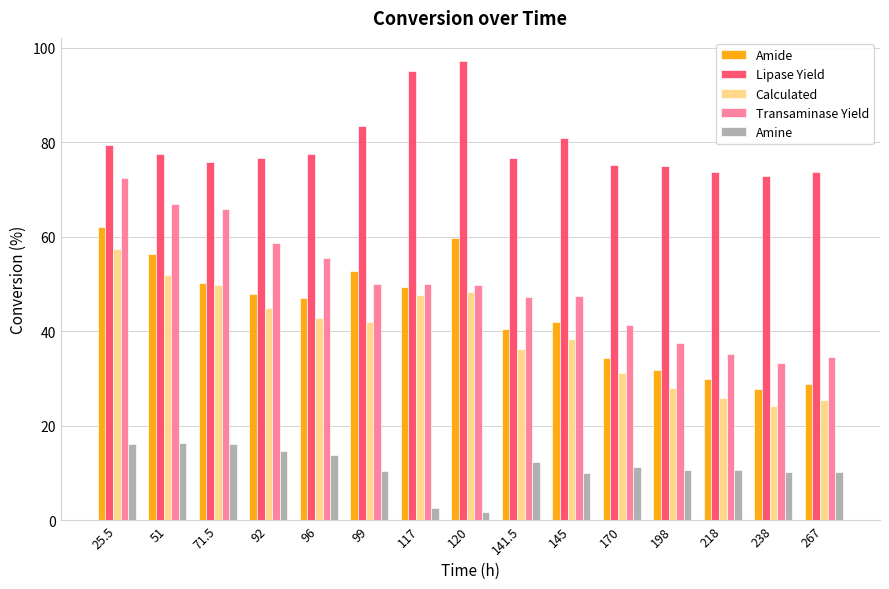

What is the label of the 6th bar from the right?

145